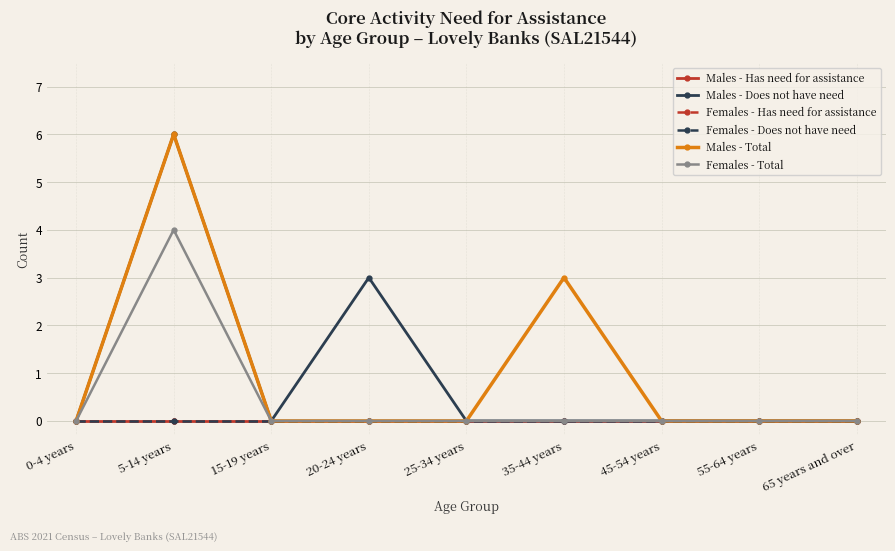

True or false: Males - Does not have need and Females - Total intersect in this chart.

False